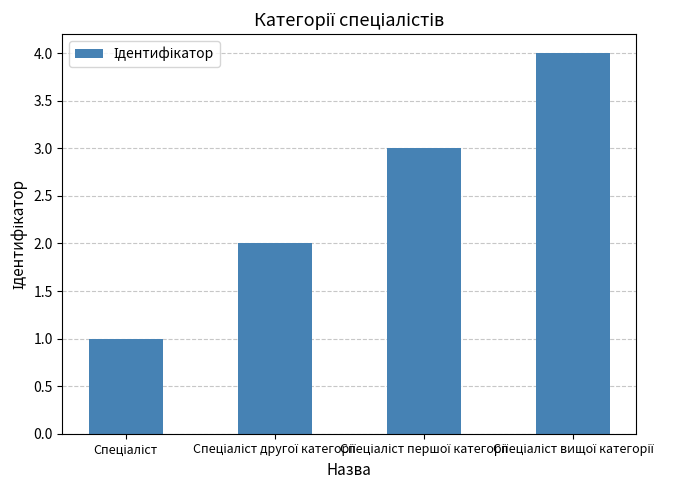

What is the maximum value shown in the chart?

4